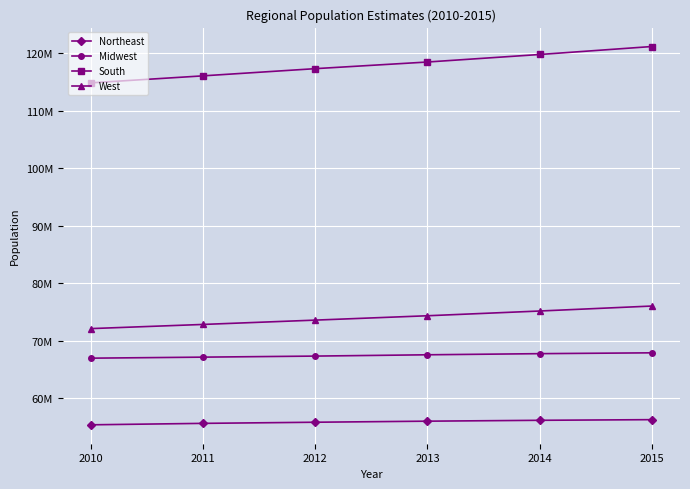

The value of Northeast at 2011 is 30102966. True or false?

False